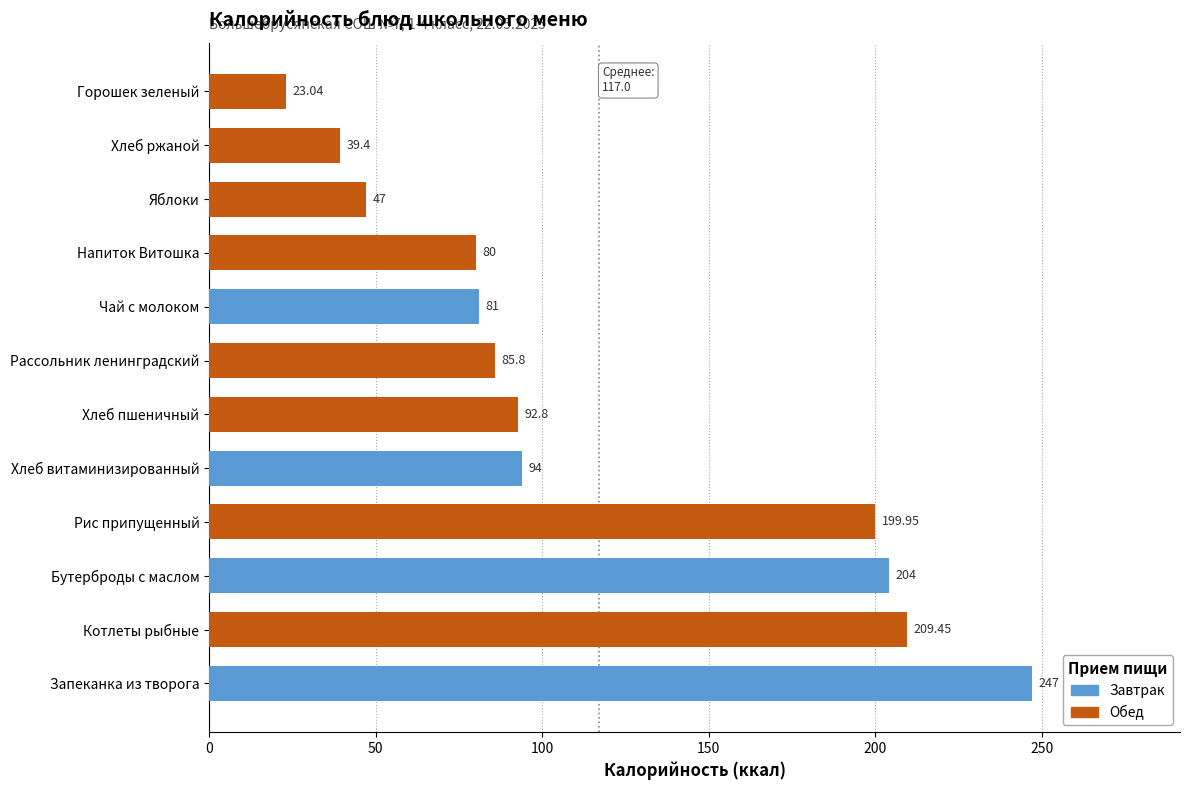

How many data points are less than 92?

6